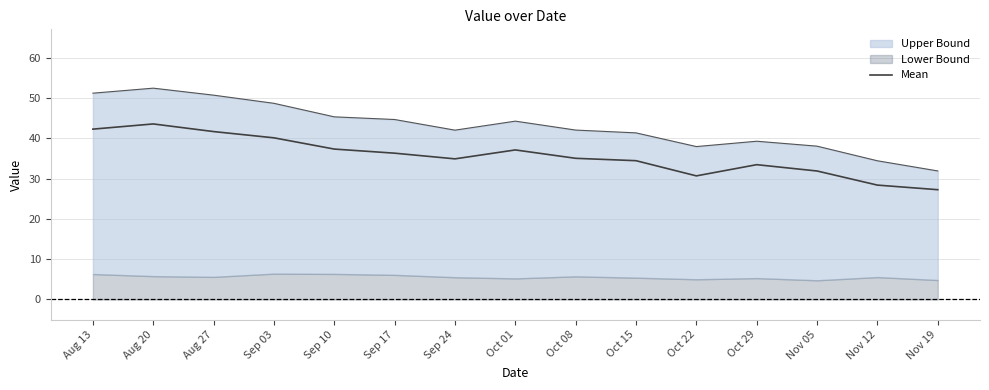

Rank the categories by value from highest to lowest.

Aug 20, Aug 13, Aug 27, Sep 03, Sep 10, Oct 01, Sep 17, Oct 08, Sep 24, Oct 15, Oct 29, Nov 05, Oct 22, Nov 12, Nov 19